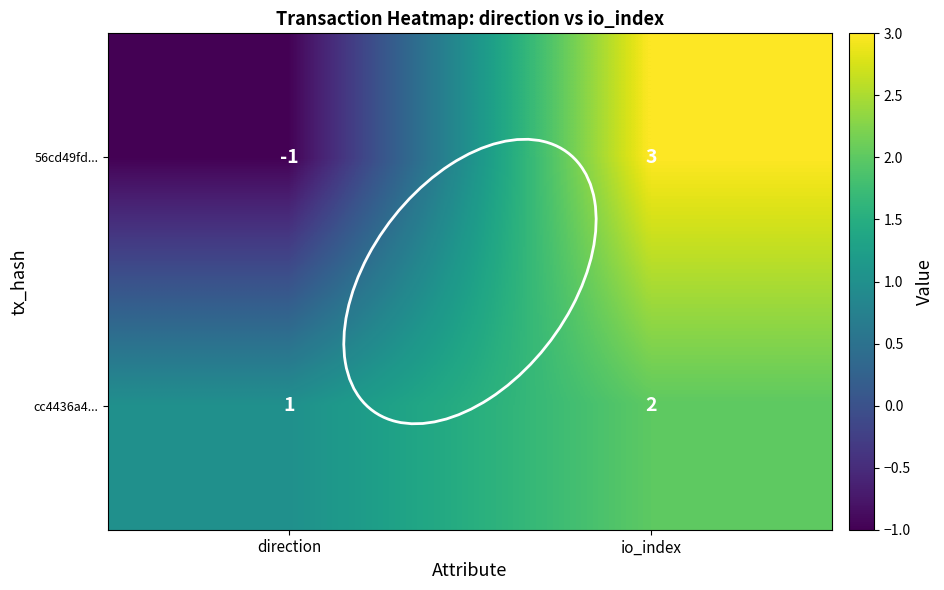

The value of 56cd49fd... at io_index is 5. True or false?

False